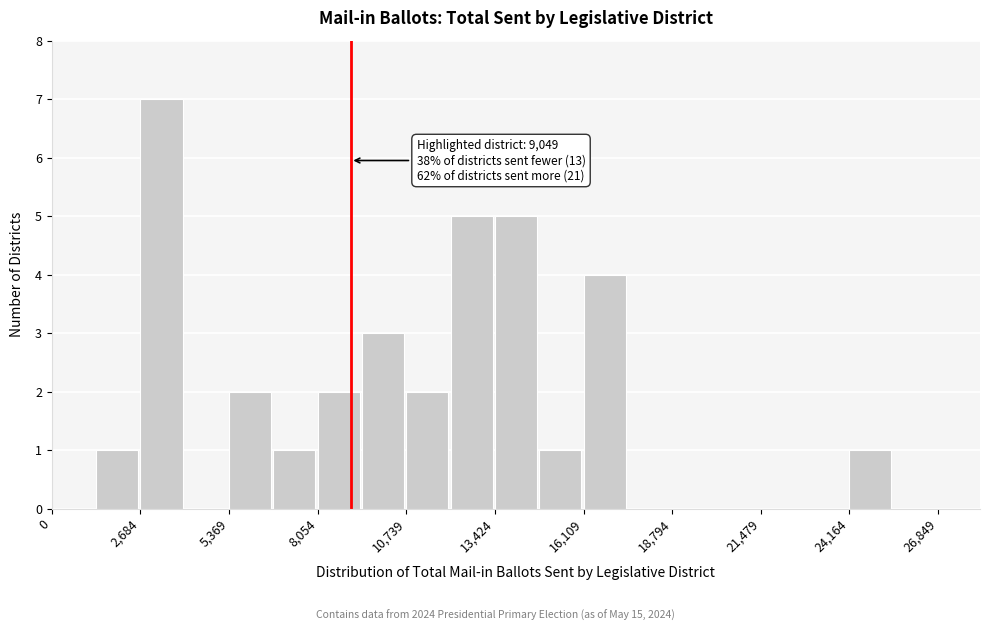

Around what value on the x-axis is the tallest bar? Give the approximate position of its centre, as read against the axis.

3500